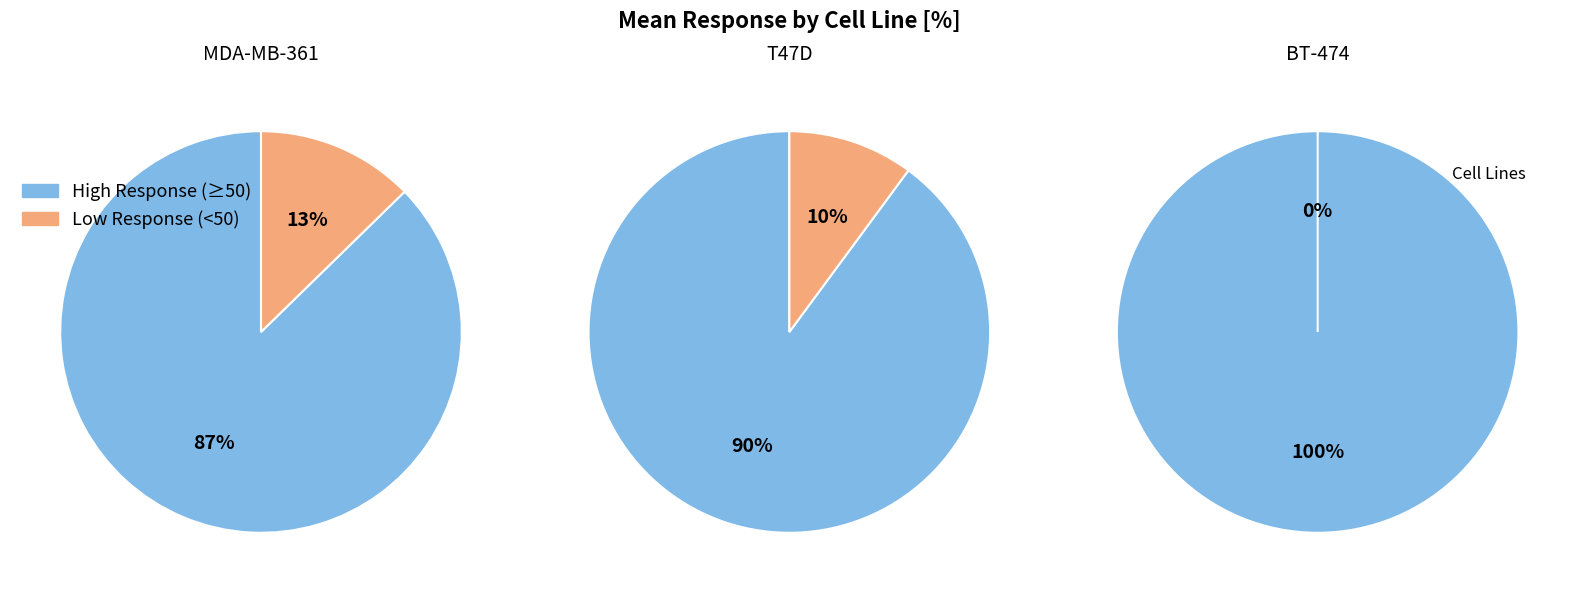

Is 10 the majority of the pie?

No